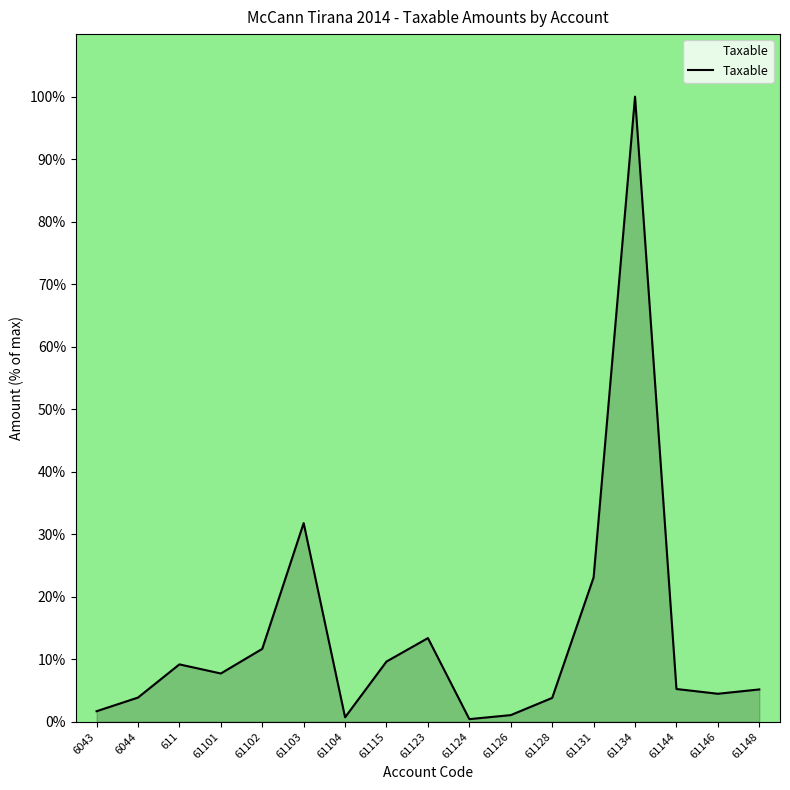

What position from the left is 61103?

6